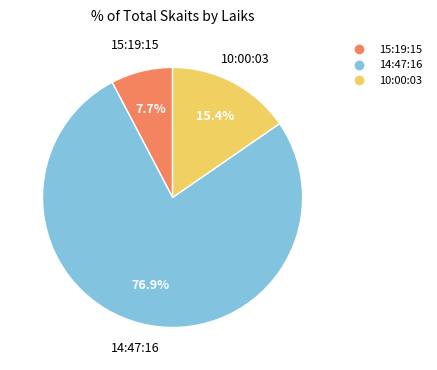

Count the number of slices in the pie.

3